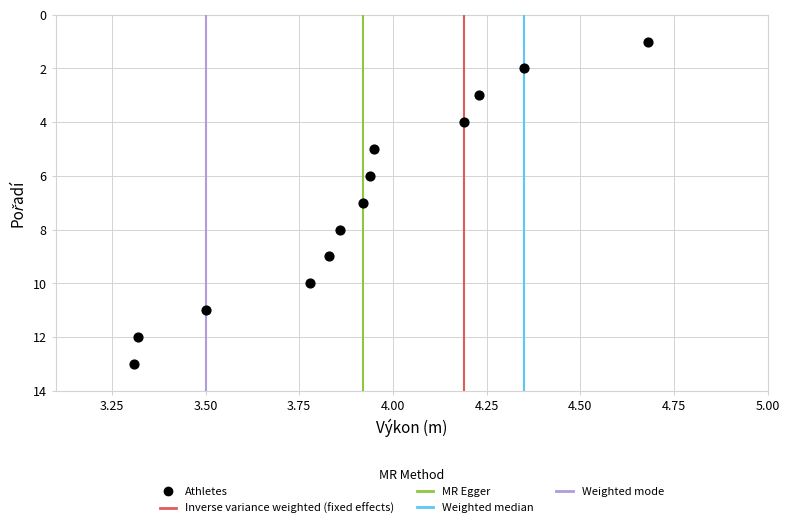

What is the range of Y values (max minus min)?

12